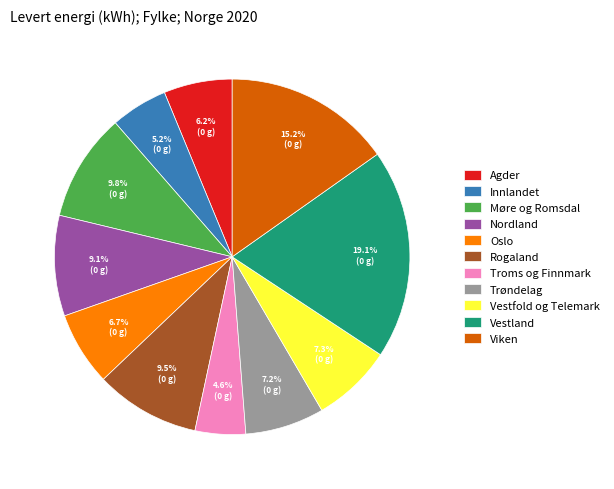

Is there a majority slice in this chart?

No